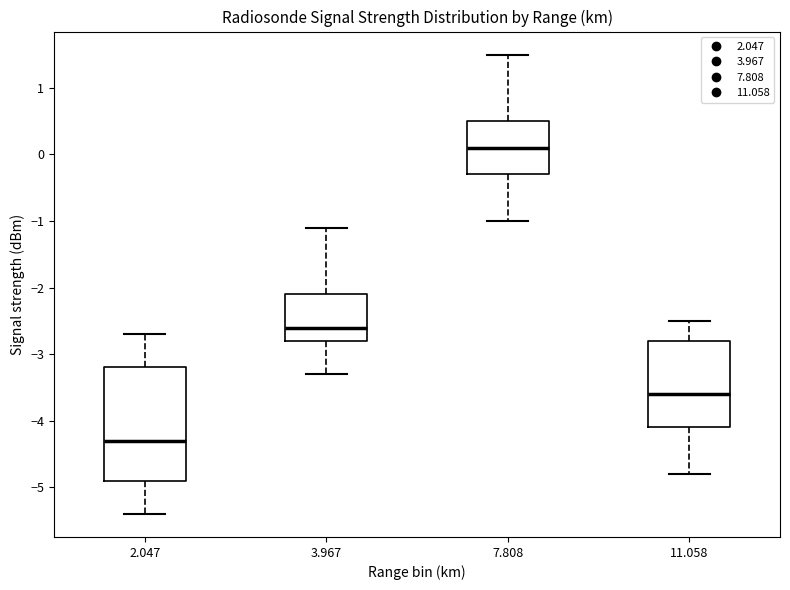

Which box's median line is the lowest?

2.047